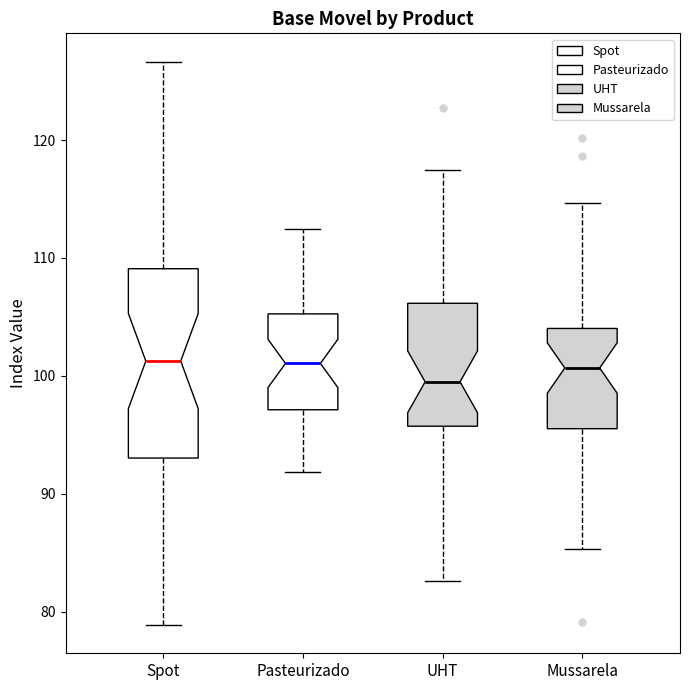

Which box's median line is the lowest?

UHT